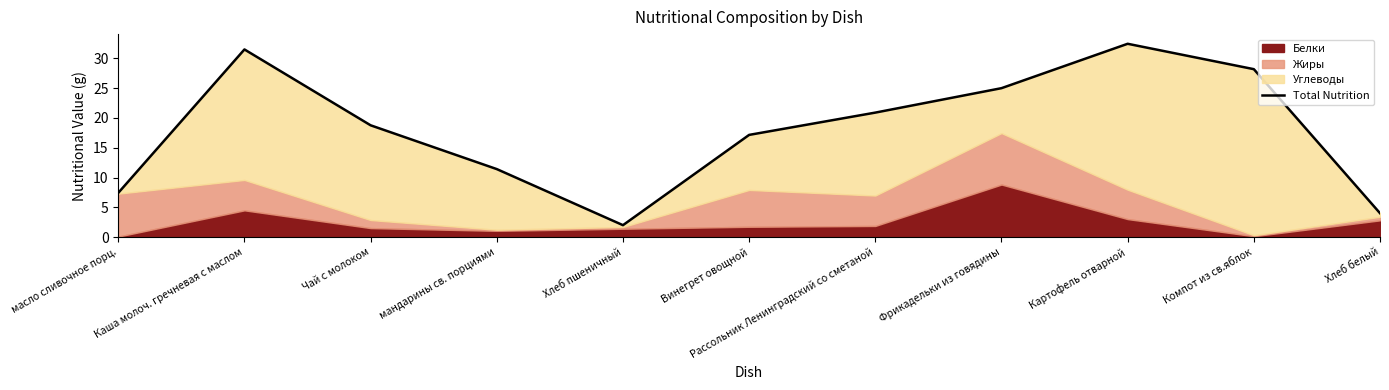

What is the difference between the values at Чай с молоком and мандарины св. порциями?

7.3